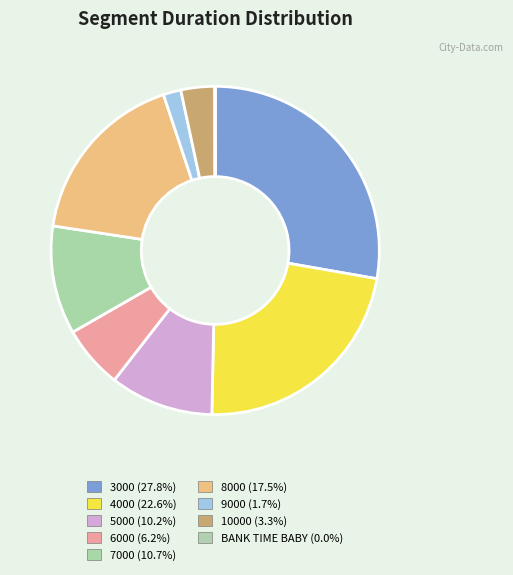

Is it true that 9000 is 1% of the pie?

False